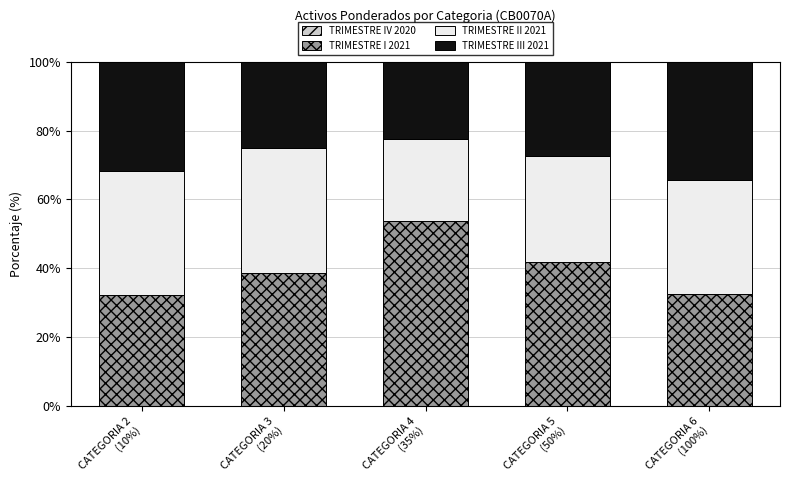

What is the label of the 4th bar from the right?

CATEGORIA 3
(20%)